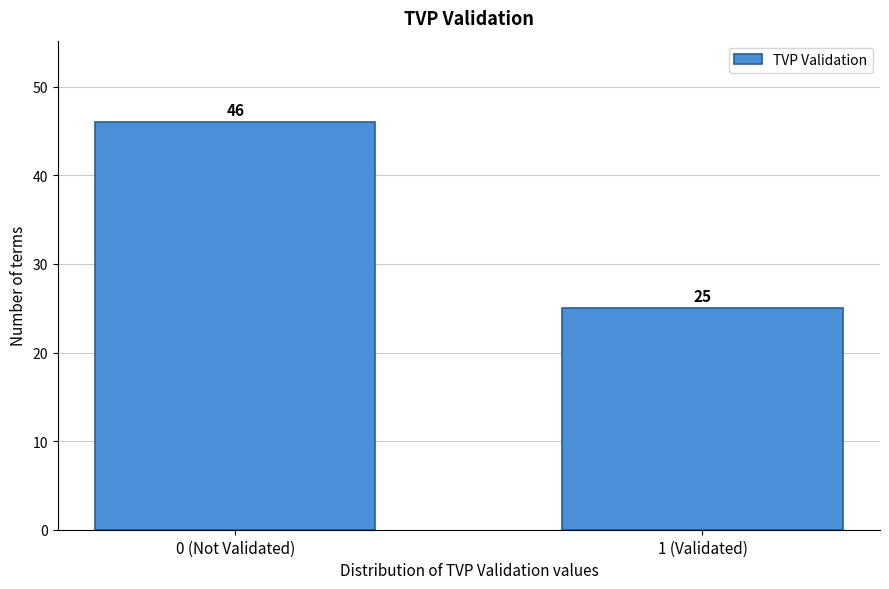

Reading left to right, extract all data points from this chart.

46	25